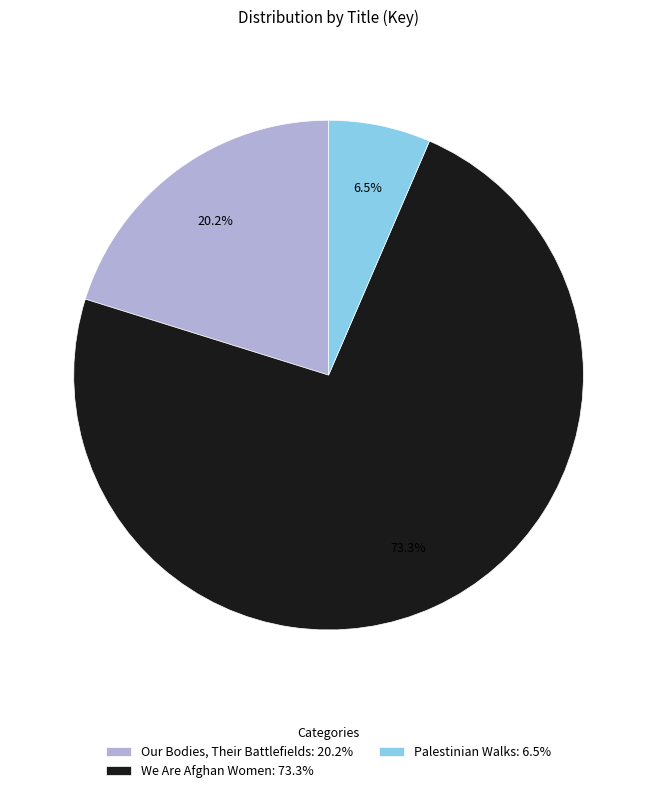

Does any single category account for the majority?

Yes